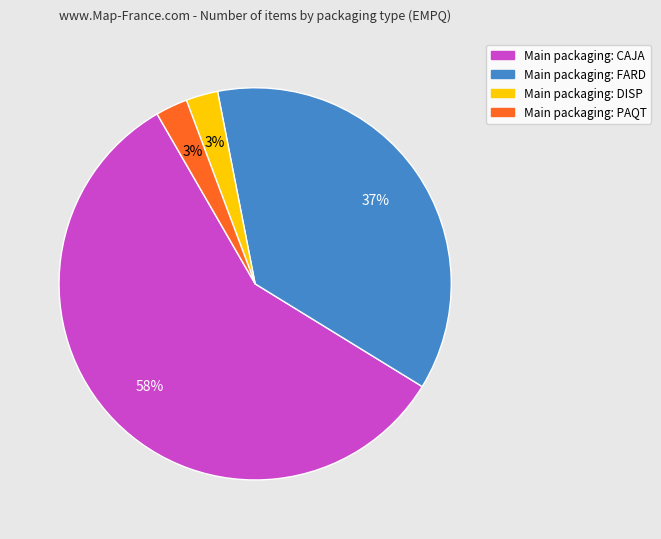

Is there a majority slice in this chart?

Yes